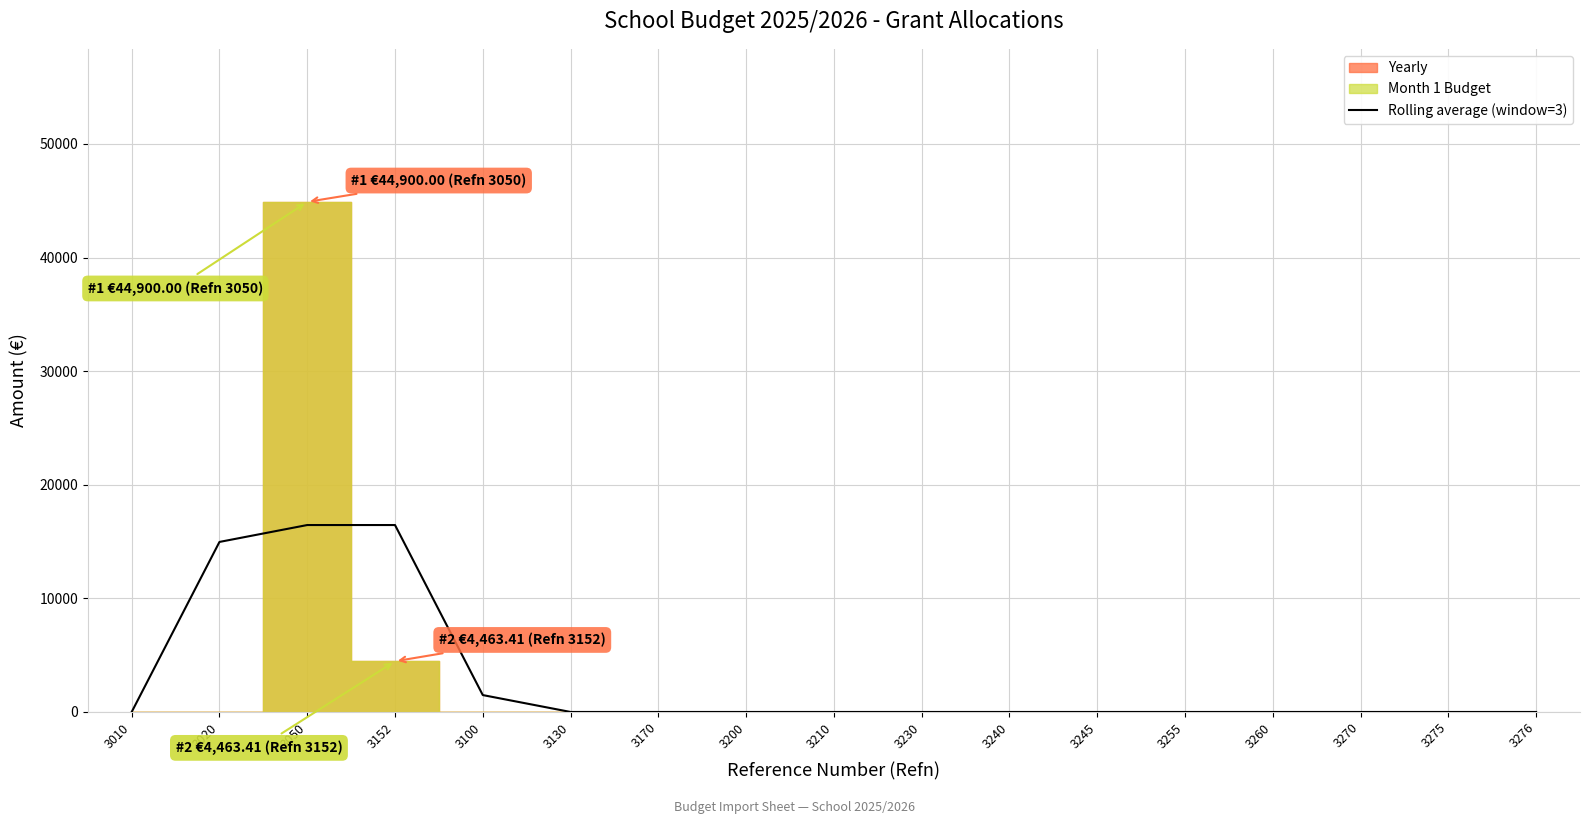

Is it true that the value at 3255 is 0.0?

True